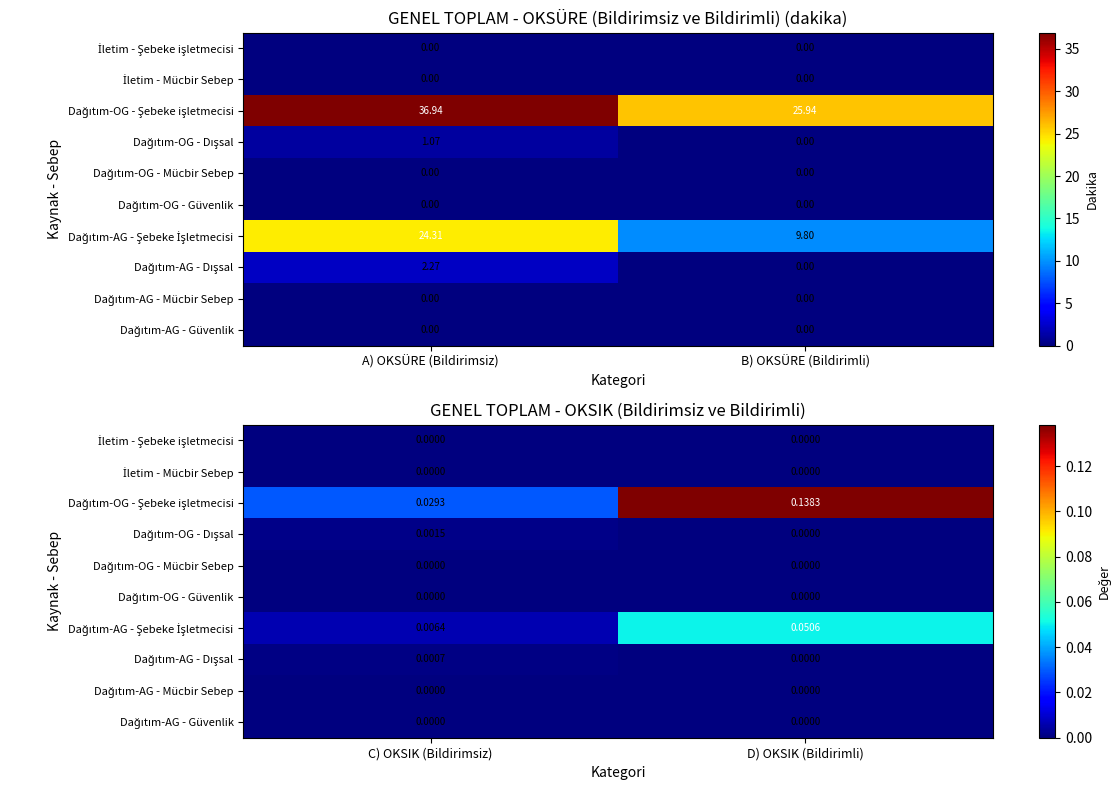

Is the value of Dağıtım-AG - Dışsal at D) OKSIK (Bildirimli) greater than the value of Dağıtım-AG - Mücbir Sebep at D) OKSIK (Bildirimli)?

No